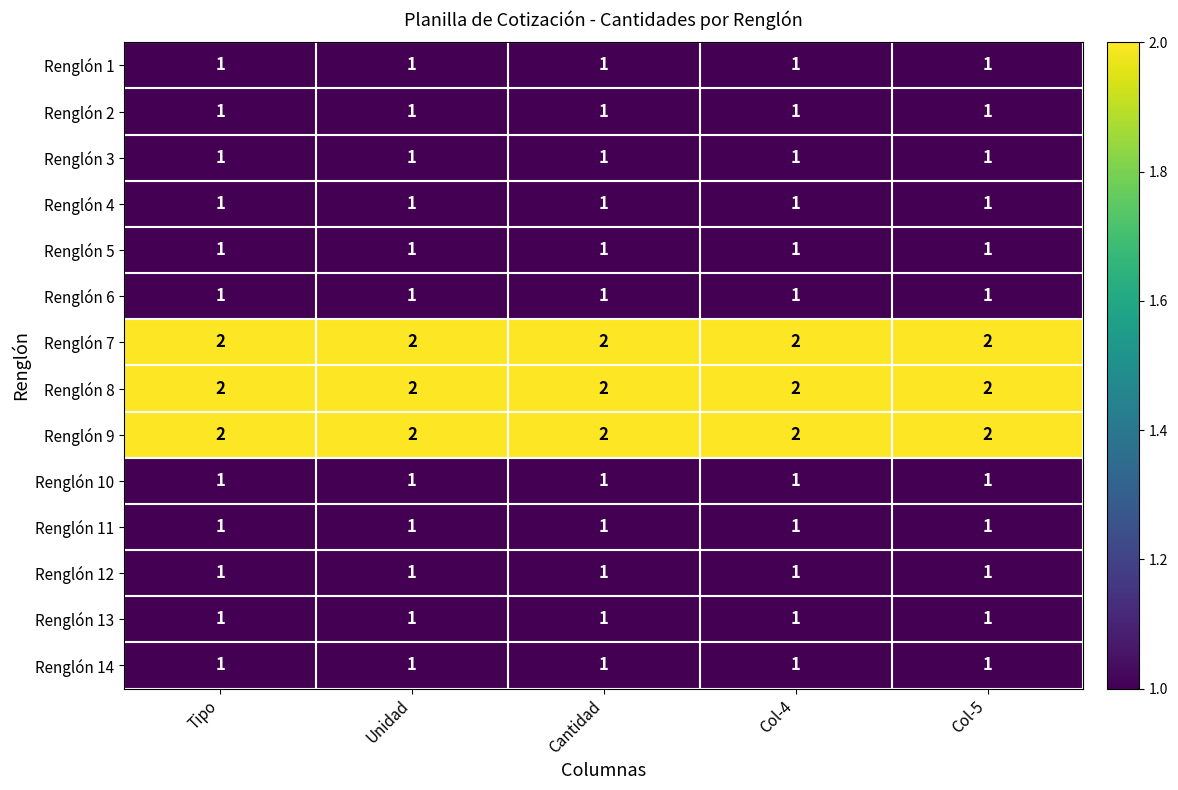

What is the smallest value displayed?

1